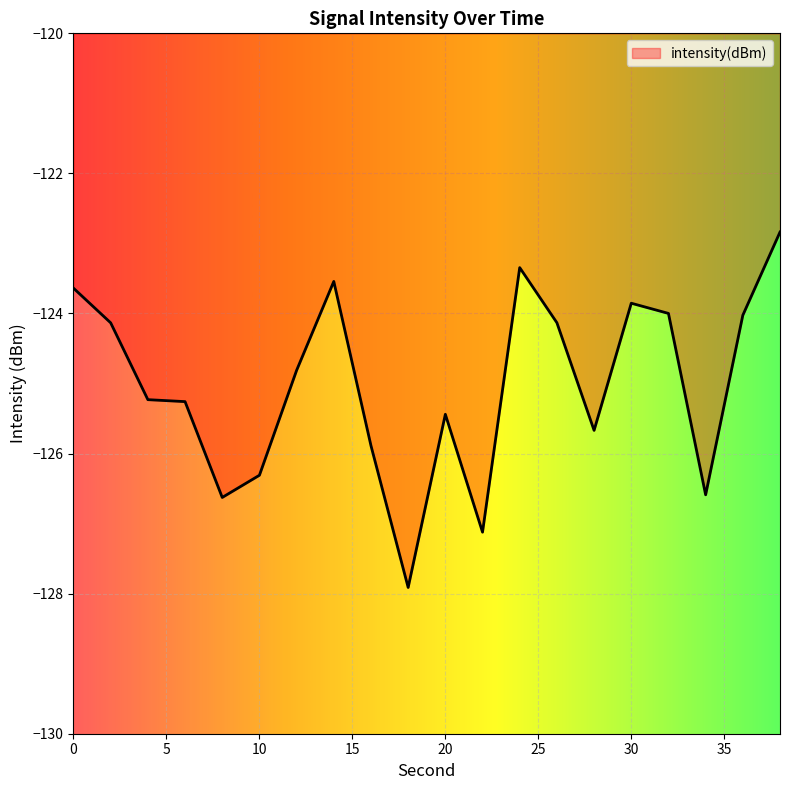

What is the smallest value displayed?

-127.9